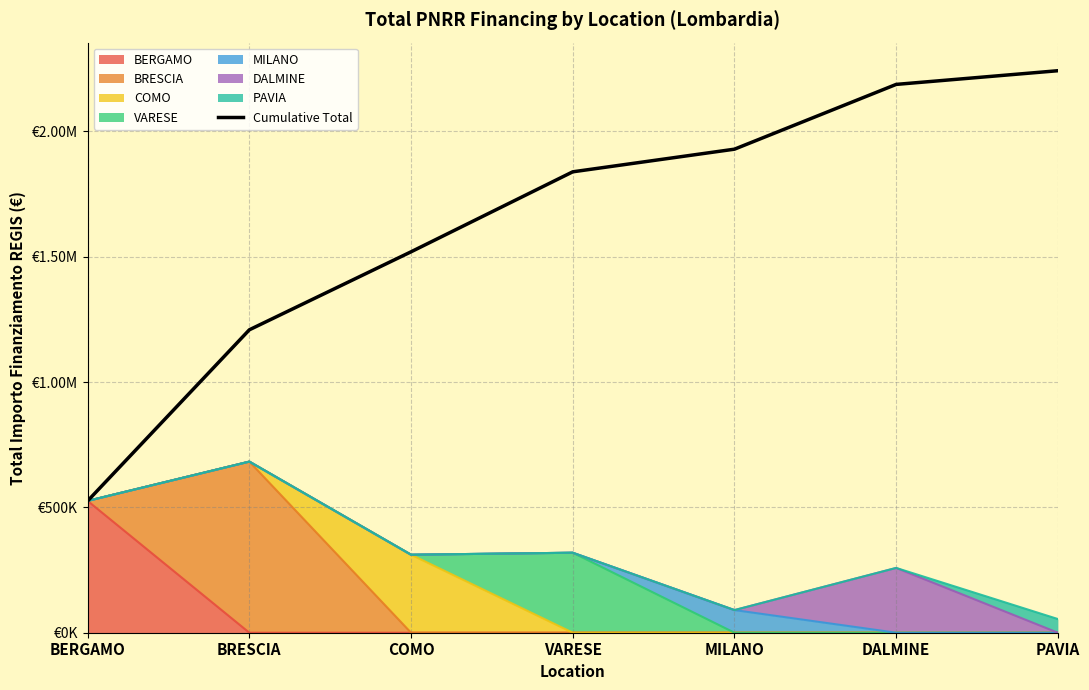

List the labels in order of value, smallest first.

BERGAMO, BRESCIA, COMO, VARESE, MILANO, DALMINE, PAVIA